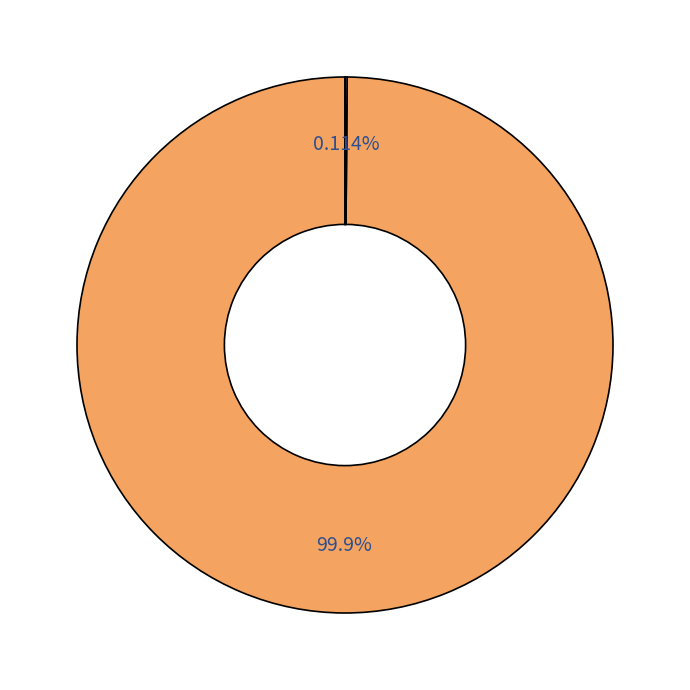

Is there any slice that represents more than half of the pie?

Yes